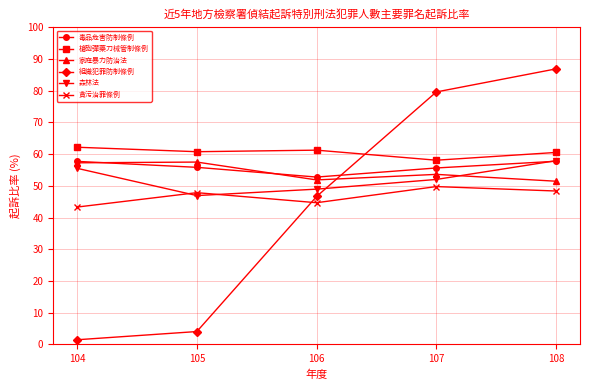

At which label does 毒品危害防制條例 reach its minimum?

106